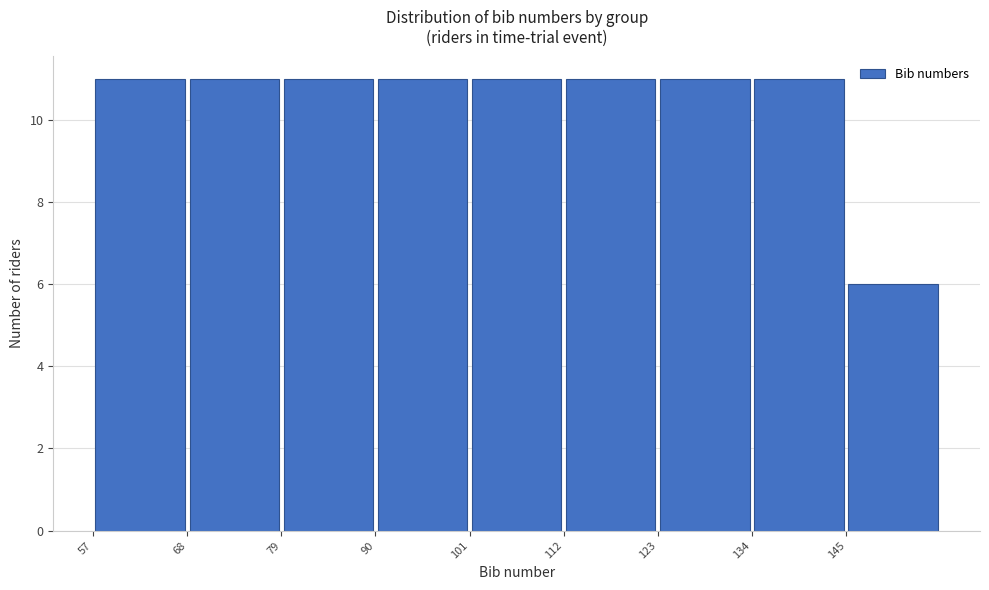

Reading left to right, transcribe this chart: for each bar, give the range it covers on the x-axis and its height. Neither the bar edges nor the heights are printed on the chart, so give them approximately, as read against the axes.

57 to 68: 11
68 to 79: 11
79 to 90: 11
90 to 101: 11
101 to 112: 11
112 to 123: 11
123 to 134: 11
134 to 145: 11
145 to 156: 6